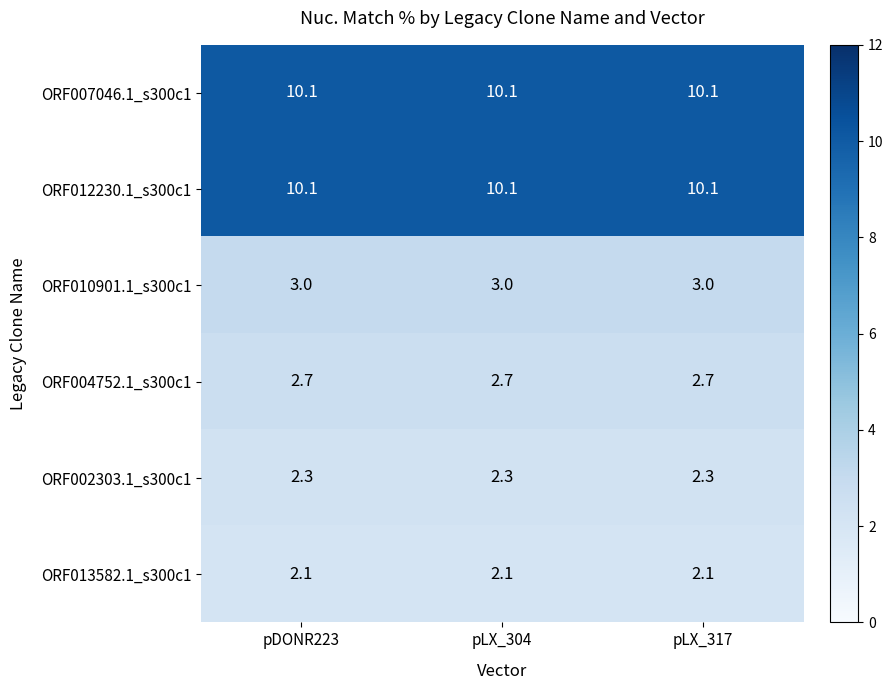

At how many categories does at least one series exceed 4?

3